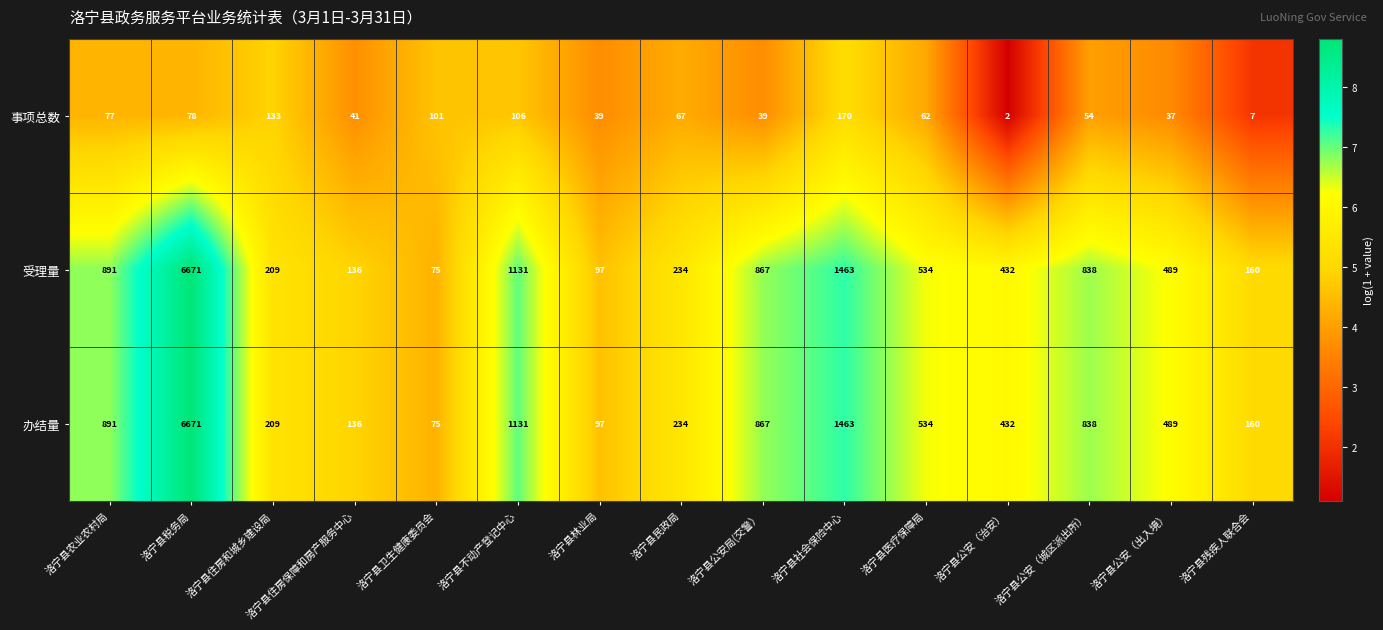

The value of 受理量 at 洛宁县公安（城区派出所） is 838. True or false?

True